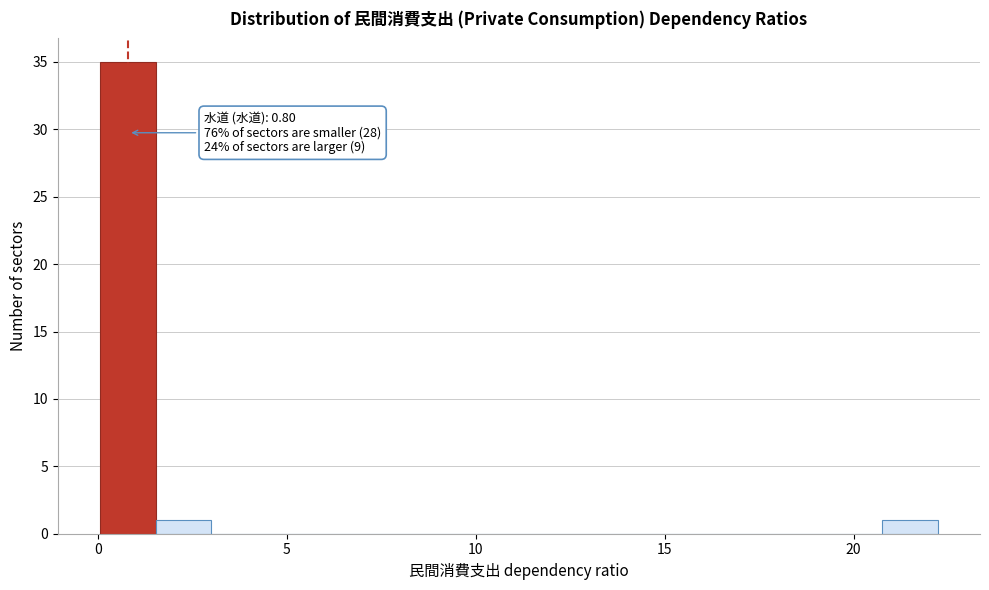

Read against the x-axis, roughly where is the centre of the tallest bar?

1.0